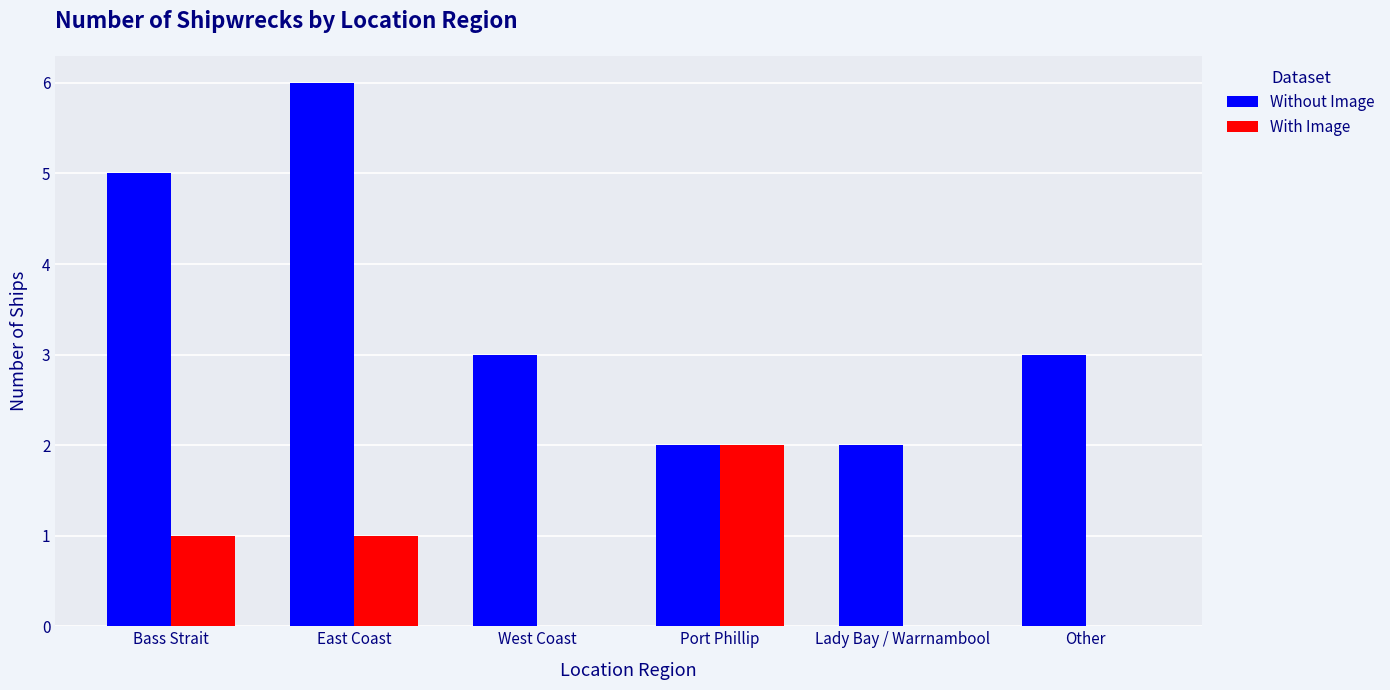

Are the bars grouped side by side (vs. stacked)?

Yes